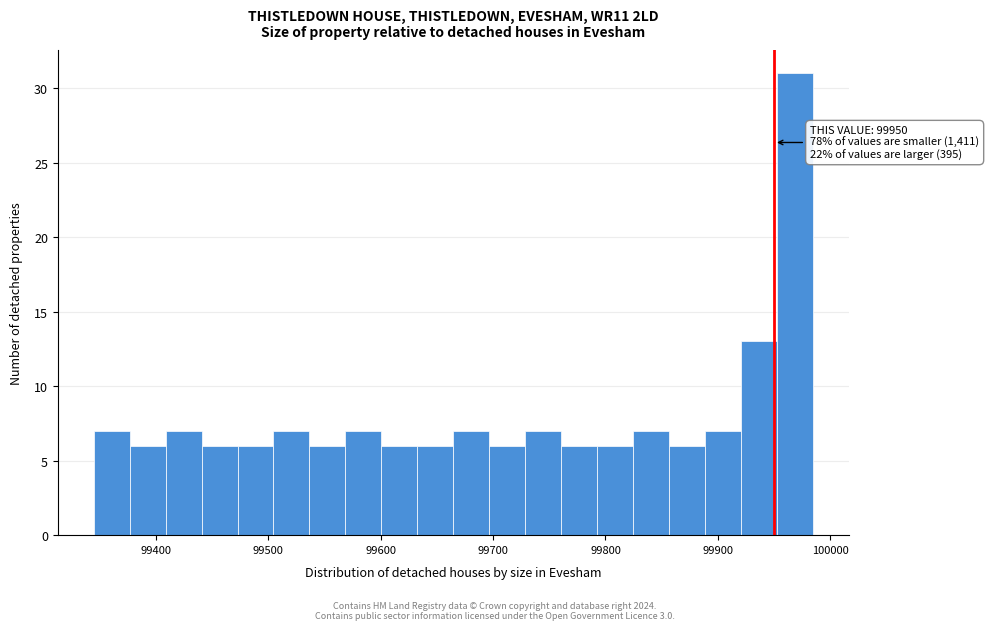

Around what value on the x-axis is the tallest bar? Give the approximate position of its centre, as read against the axis.

99970